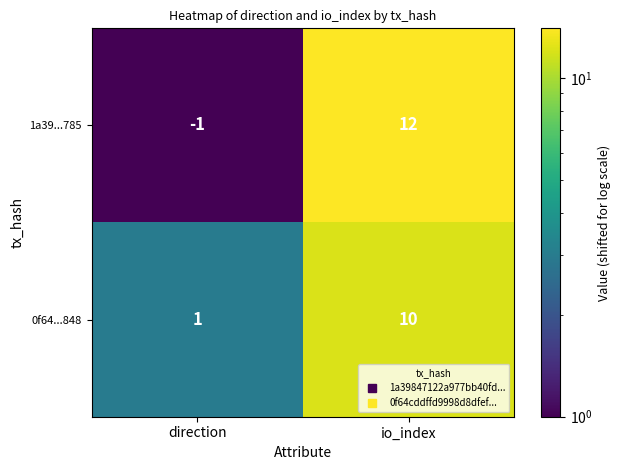

What is the sum of the 1a39...785 values at io_index and direction?

11